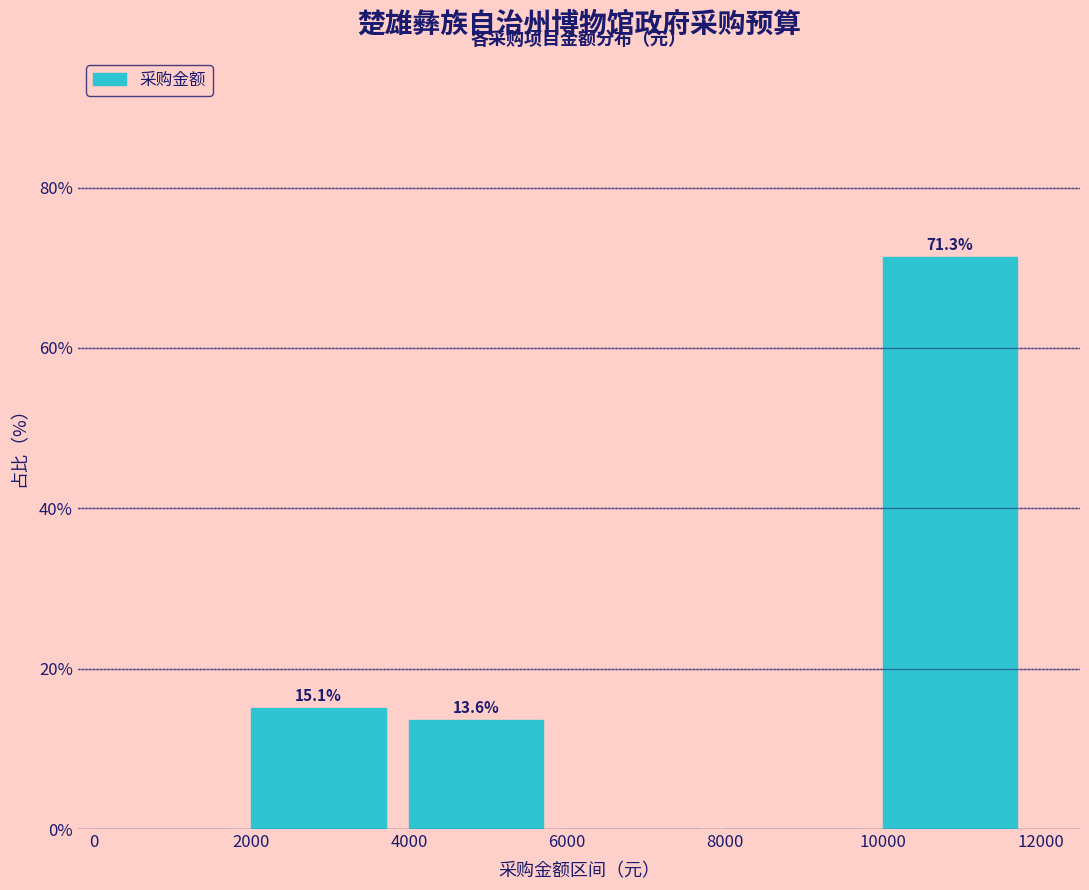

Over which range of the x-axis is the bar tallest?

10000 to 12000